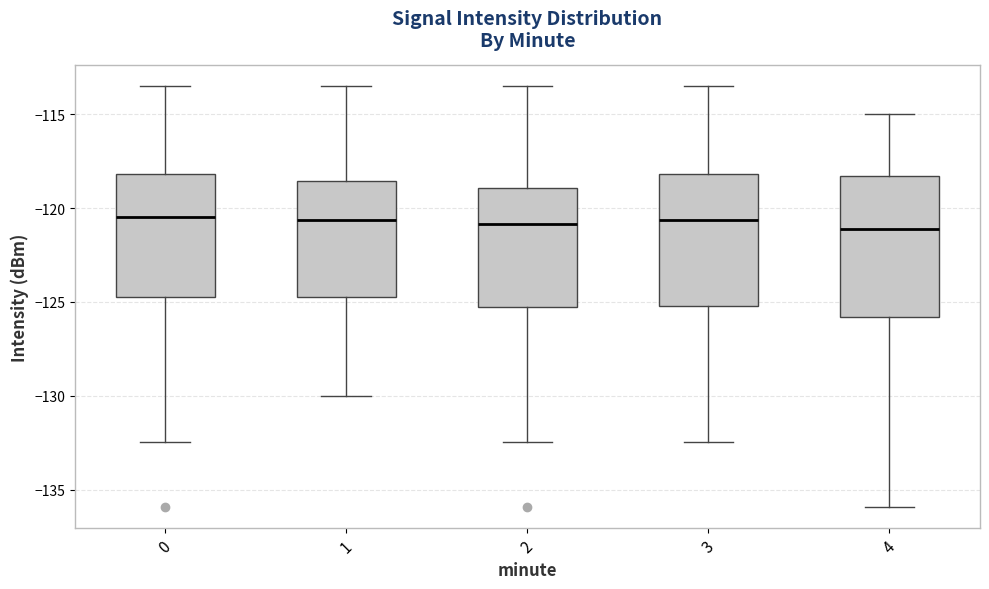

Which box is the tallest, from its lower edge to its upper edge?

4